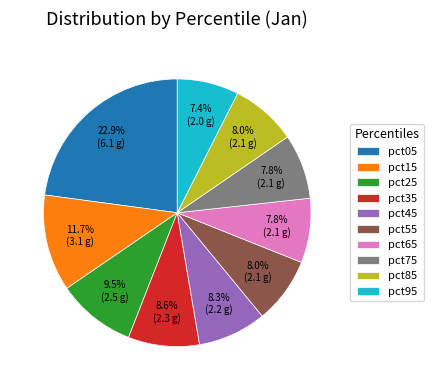

To the nearest percent, what portion does pct05 represent?

23%